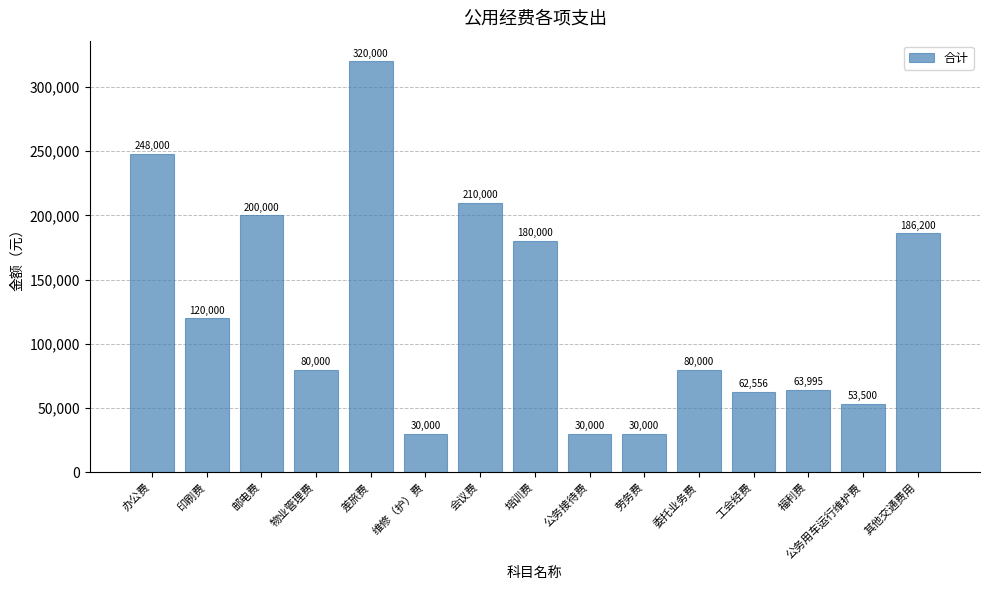

Read the value at 工会经费.

62556.5